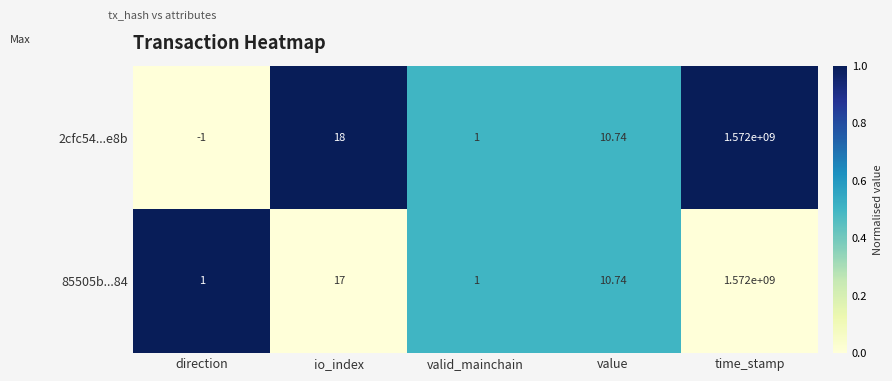

Which label corresponds to the smallest value in the chart?

direction